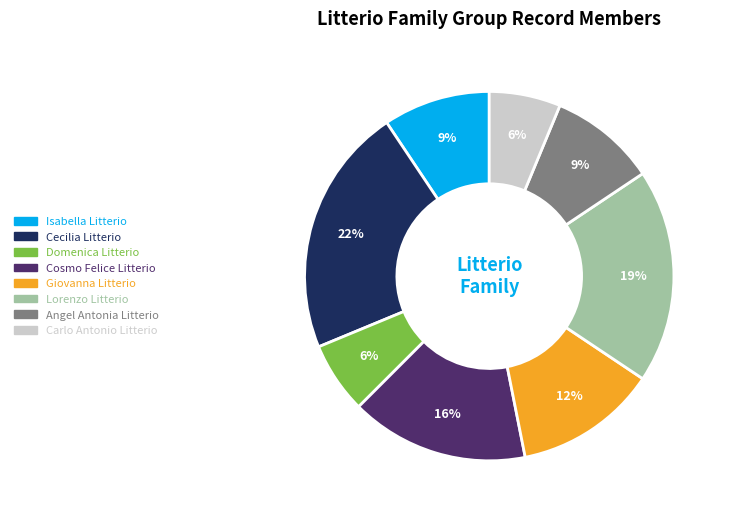

To the nearest percent, what percentage of the pie is Domenica Litterio?

6%